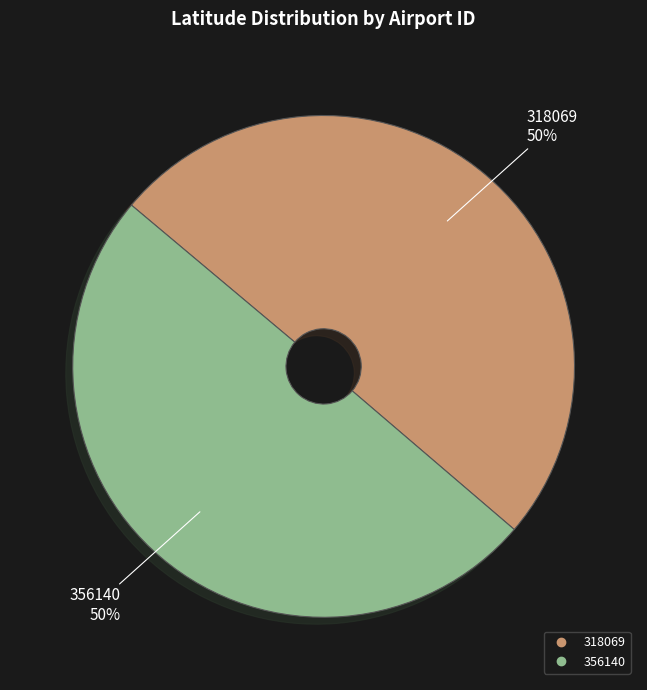

Is the sum of 318069 and 356140 greater than half?

Yes